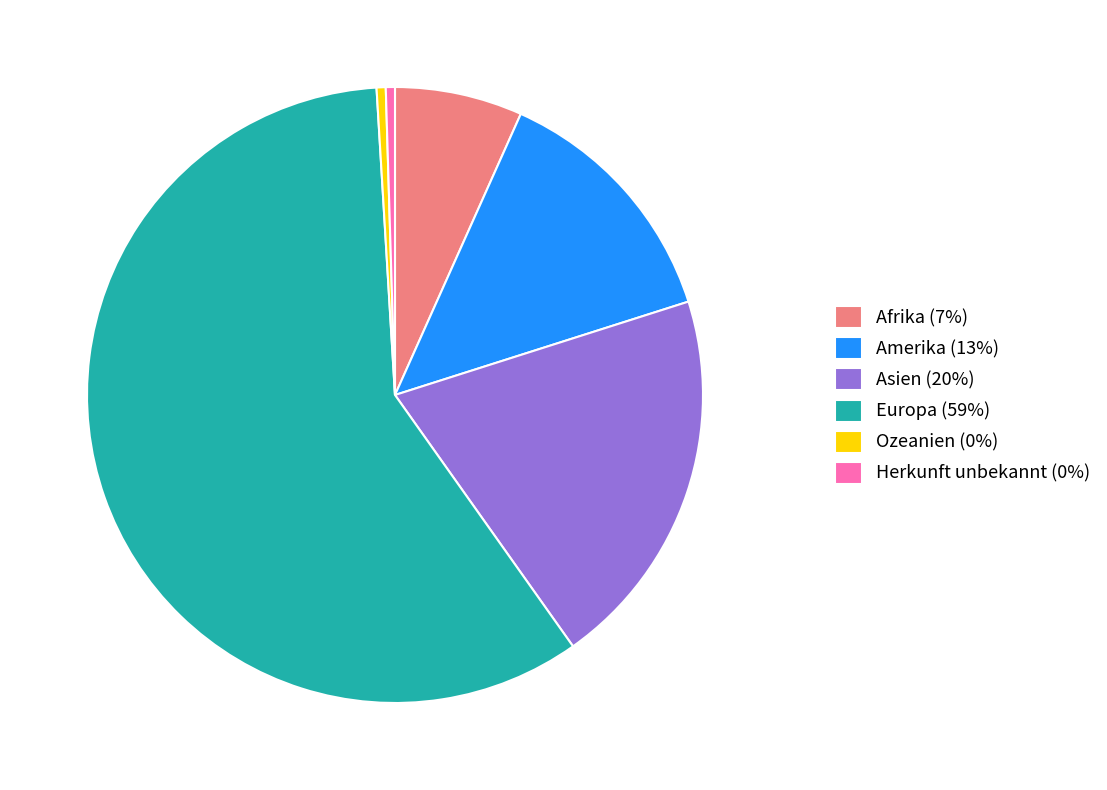

Is it true that Amerika is 13% of the pie?

True